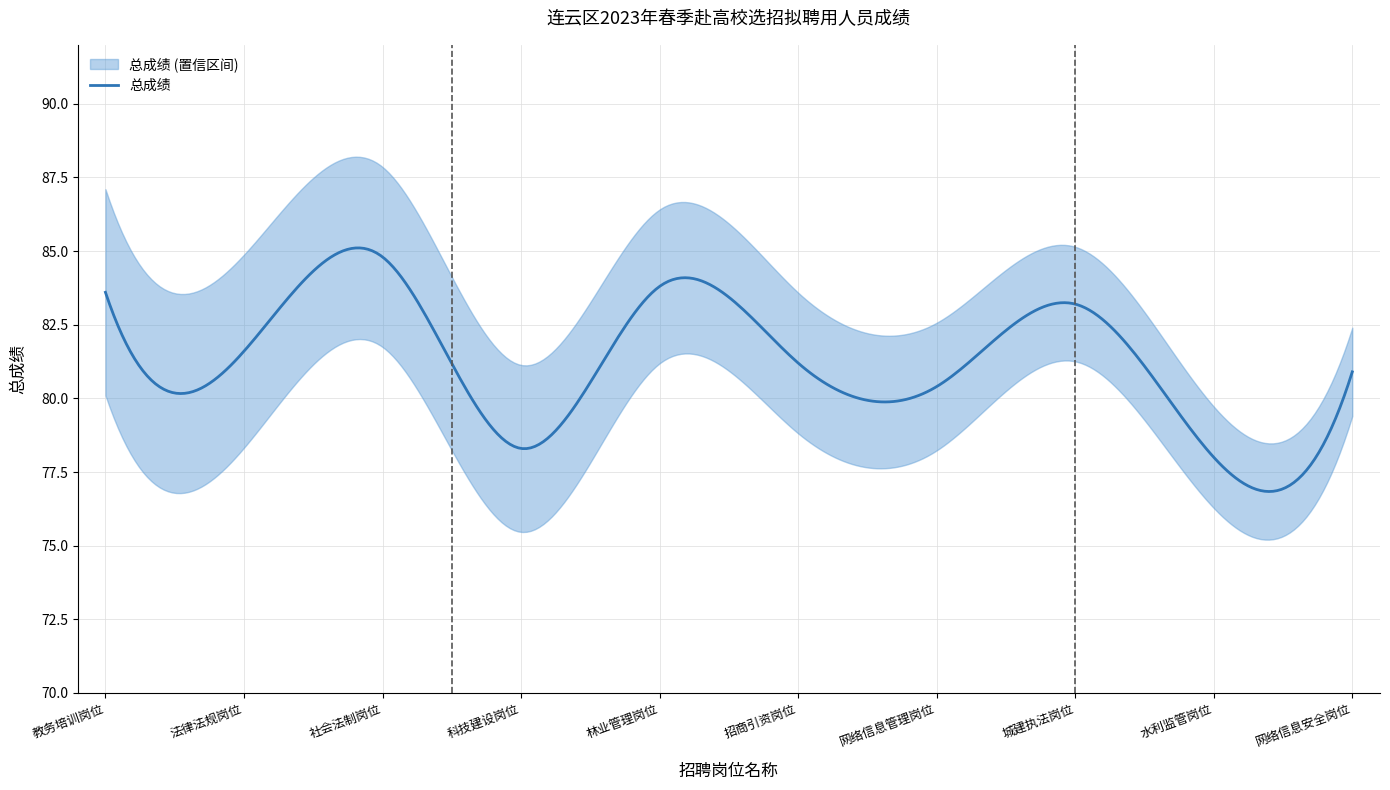

The value of 总成绩 at 城建执法岗位 is 148.1. True or false?

False